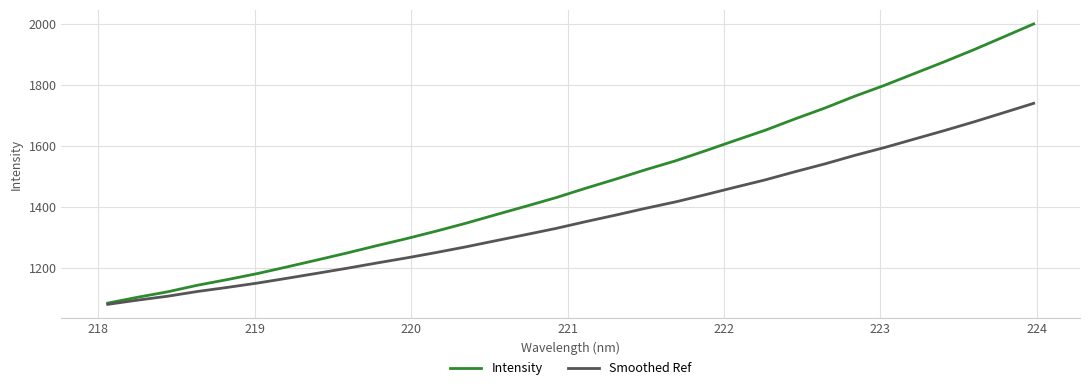

True or false: Intensity has more than 2 interior local peaks.

False